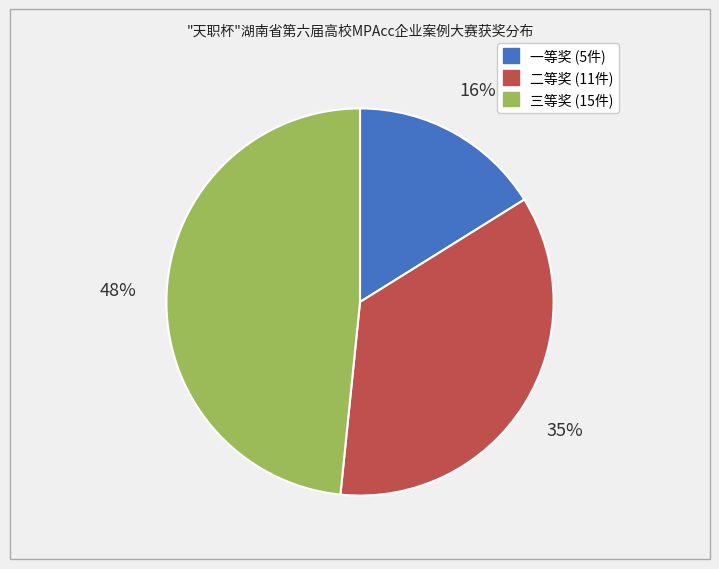

How many segments does this pie chart have?

3